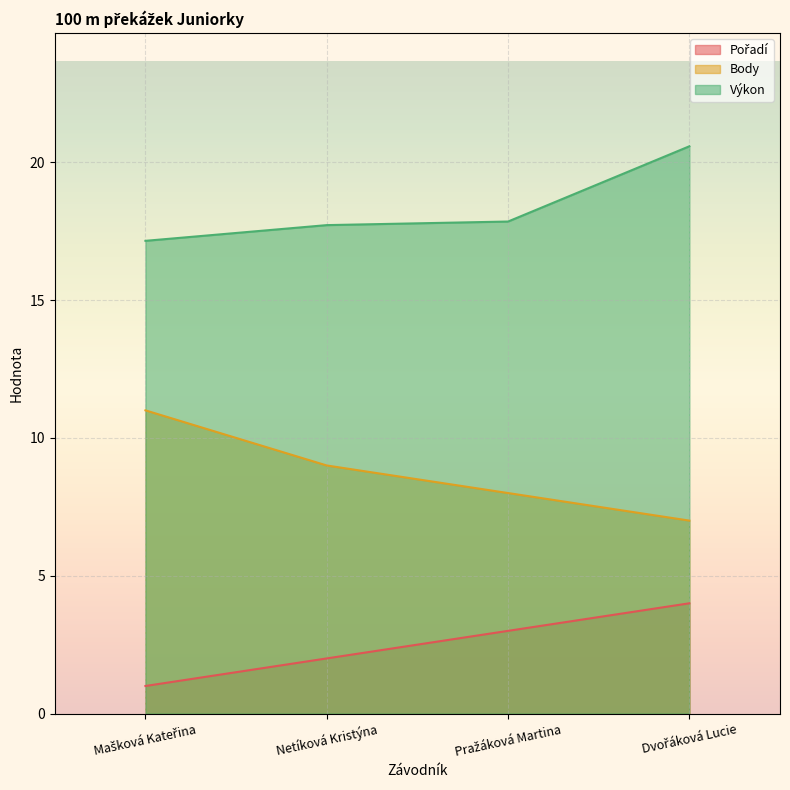

What position from the right is Mašková Kateřina?

4